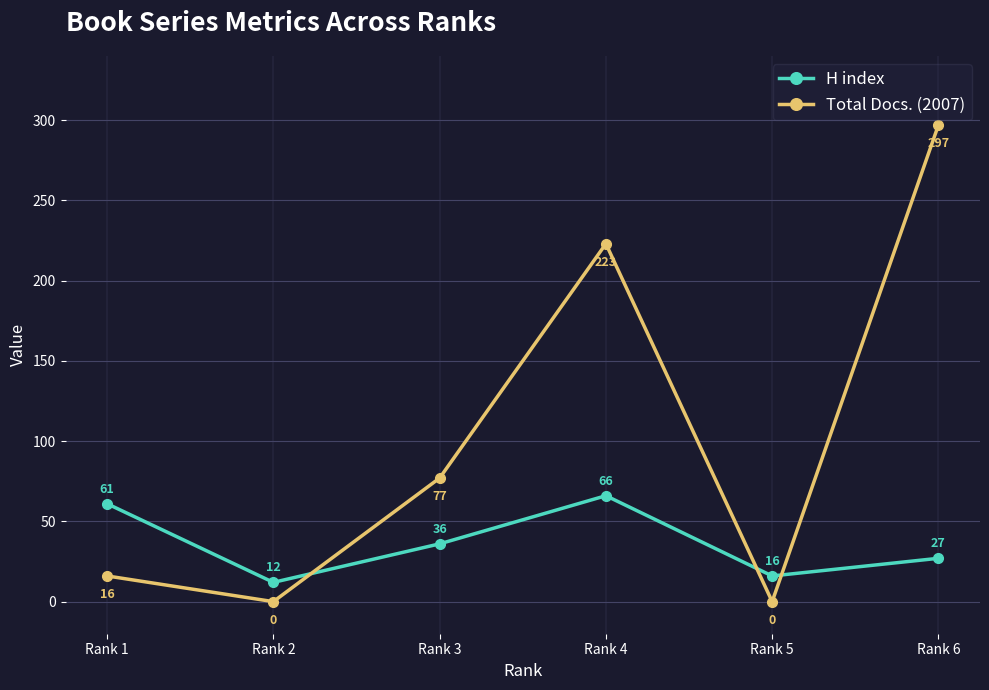

Where do Total Docs. (2007) and H index first cross each other?

Rank 2 and Rank 3